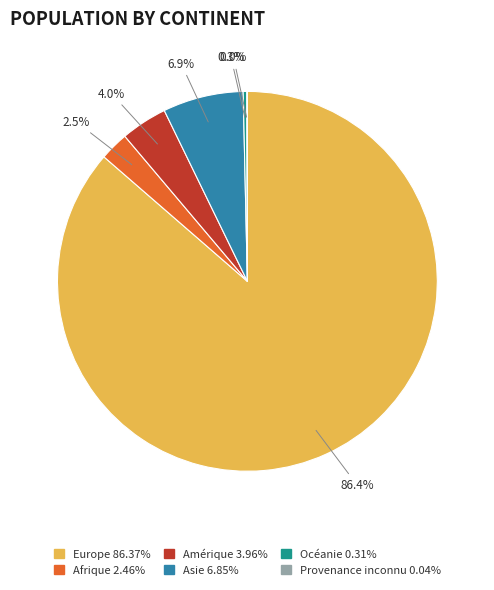

Do Amérique and Afrique together represent more than half of the pie?

No